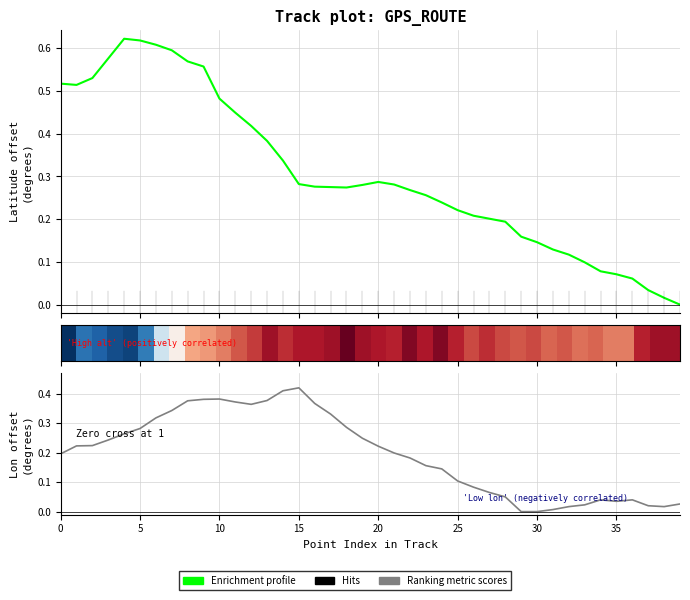

At which label is Enrichment profile closest to 0?

39